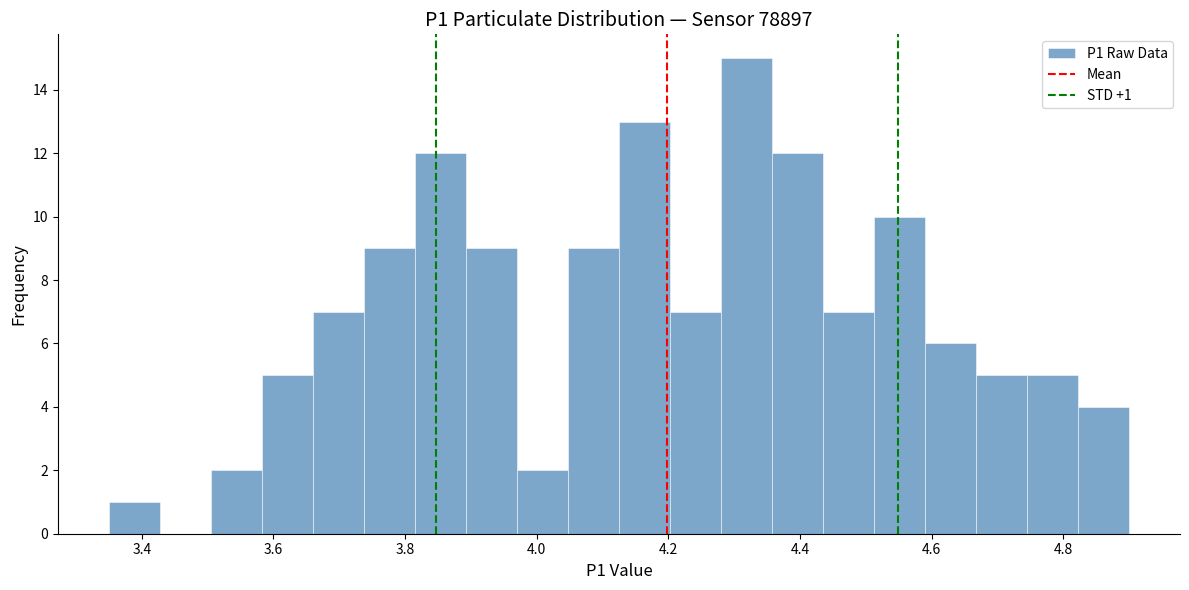

Read against the x-axis, roughly where is the centre of the tallest bar?

4.32